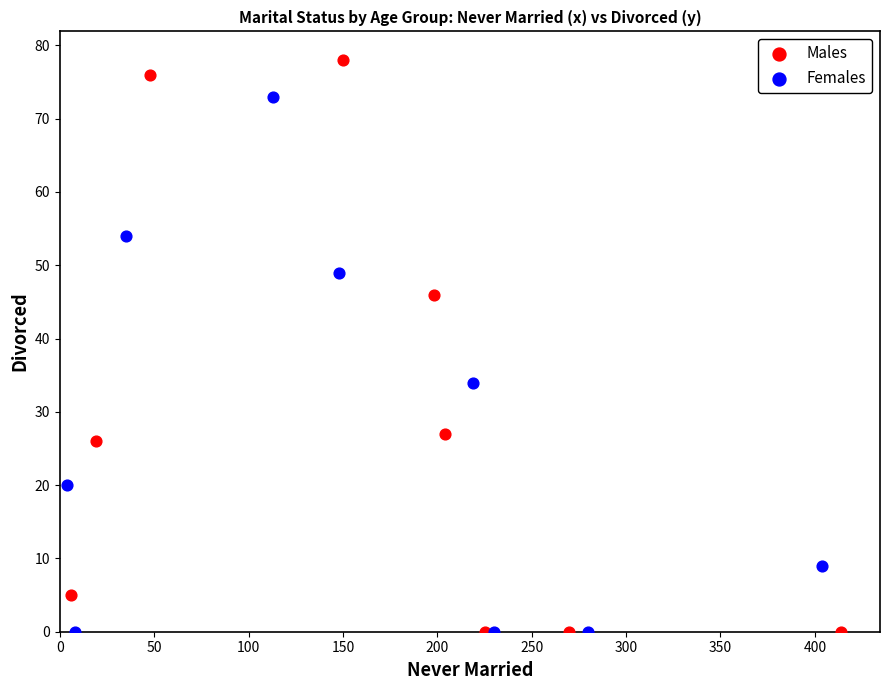

What are all the series names shown in the legend?

Males, Females